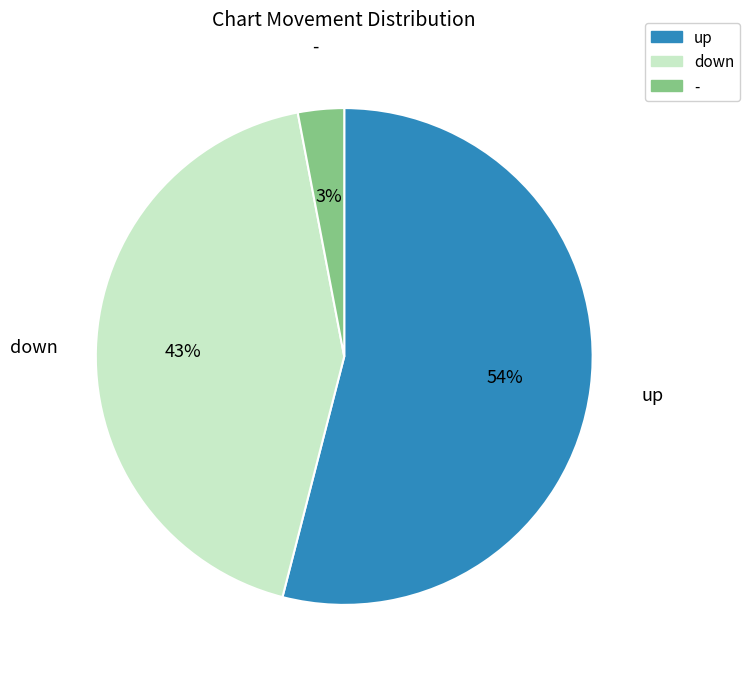

How many slices are in this pie chart?

3